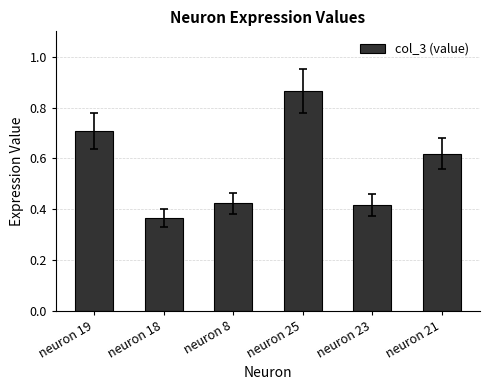

Which category has the highest value across all series?

neuron 25